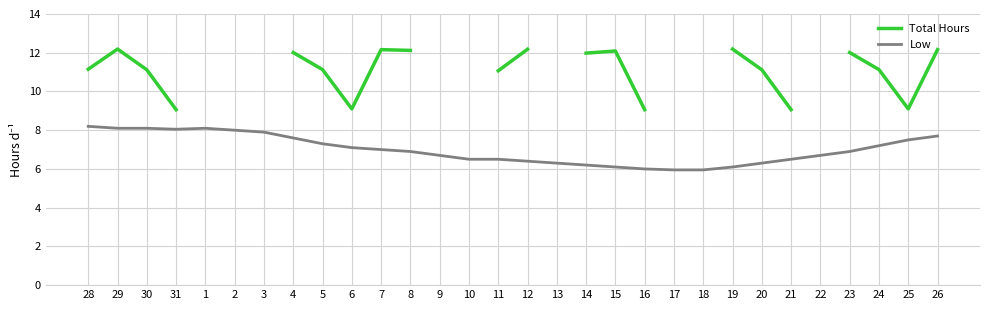

Which series changed the most between 14 and 17?

Low